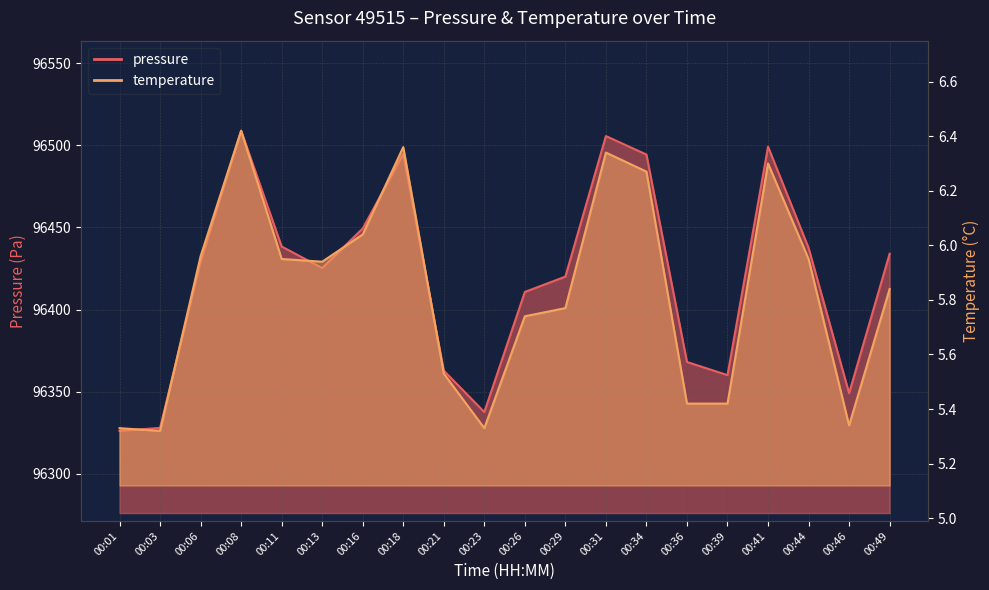

What is the difference between the maximum and minimum values in the temperature series?

1.1